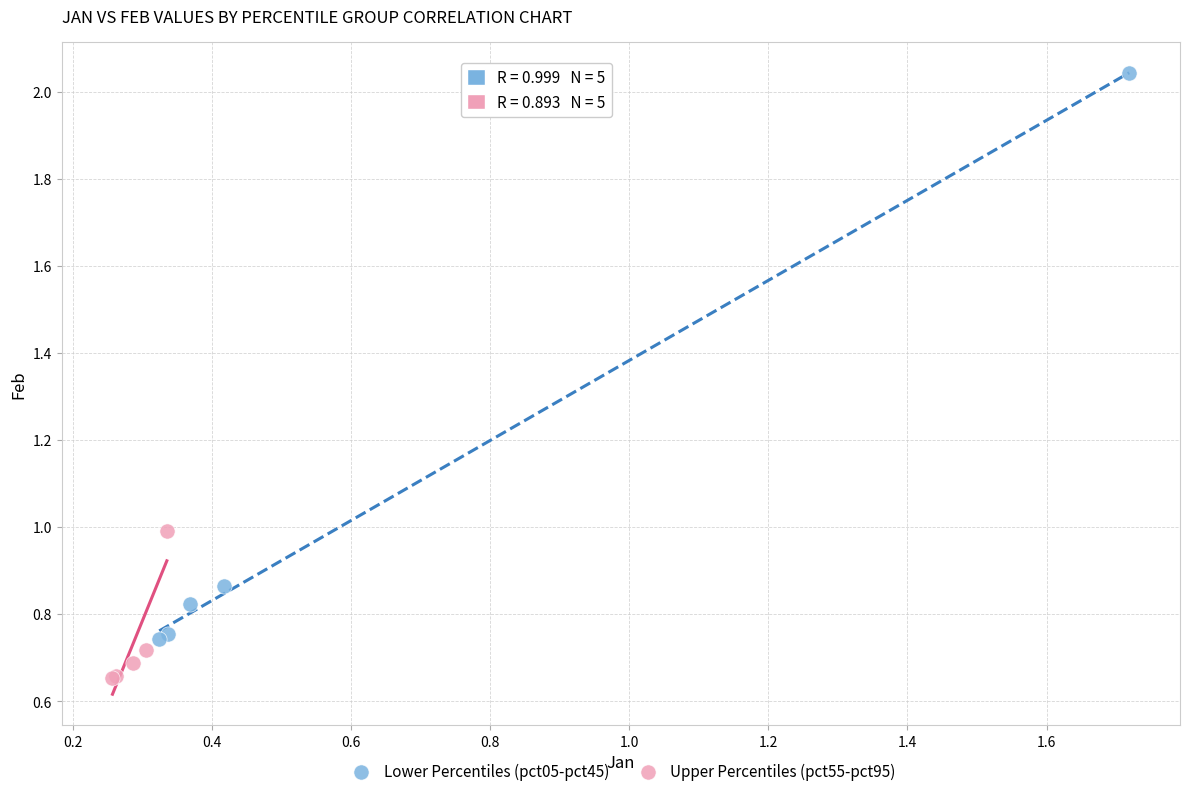

Which series has the largest Y range (max minus min)?

Lower Percentiles (pct05-pct45)